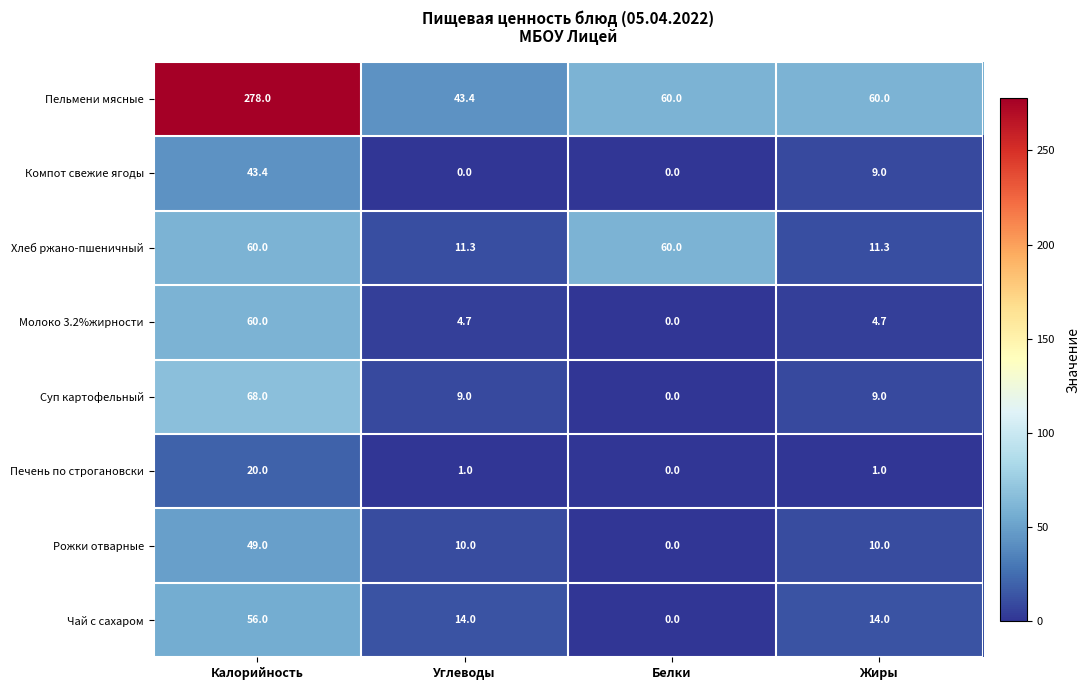

What is the average value of the Молоко 3.2%жирности series?

17.4